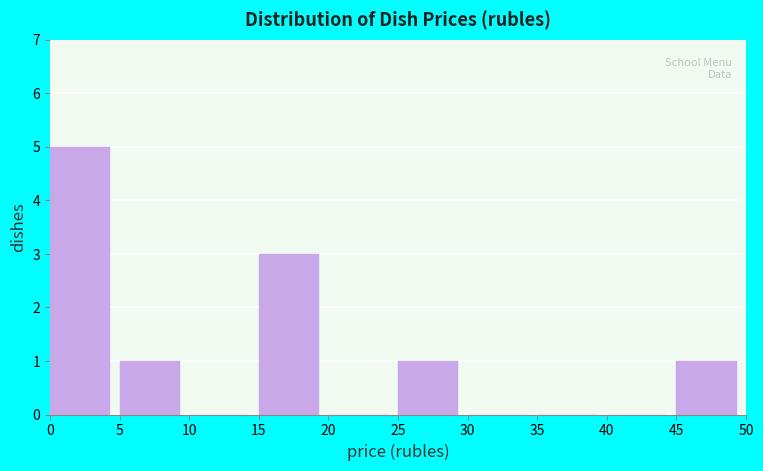

Over which range of the x-axis is the bar tallest?

0 to 5